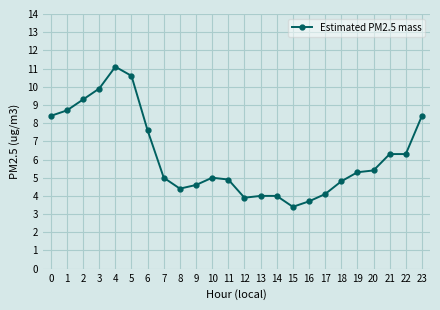

What is the difference between the values at 6 and 1?

1.1